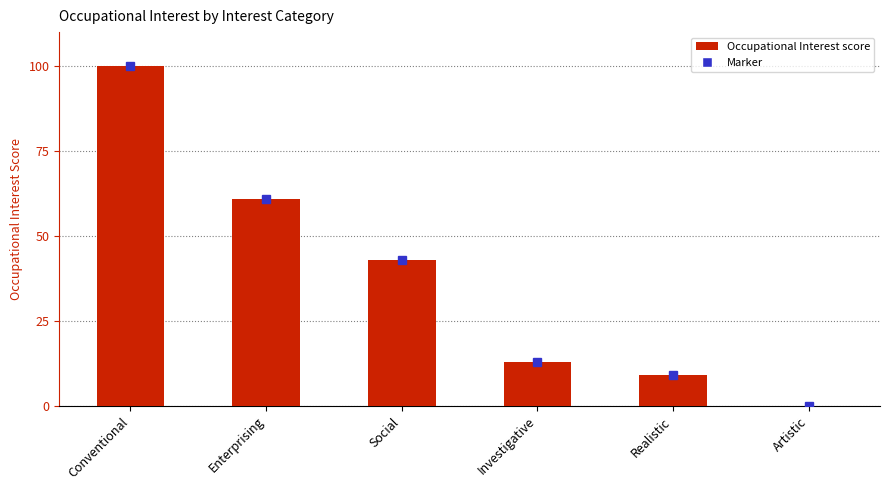

What is the difference between the values at Enterprising and Investigative?

48